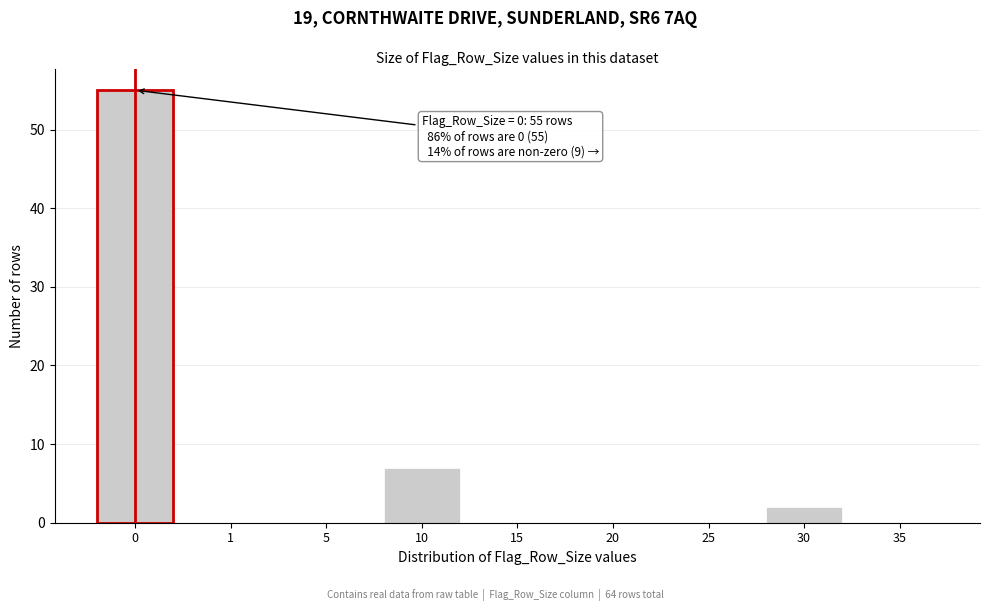

Reading right to left, what are all the values shown in this chart?

35=0	30=2	25=0	20=0	15=0	10=7	5=0	1=0	0=55